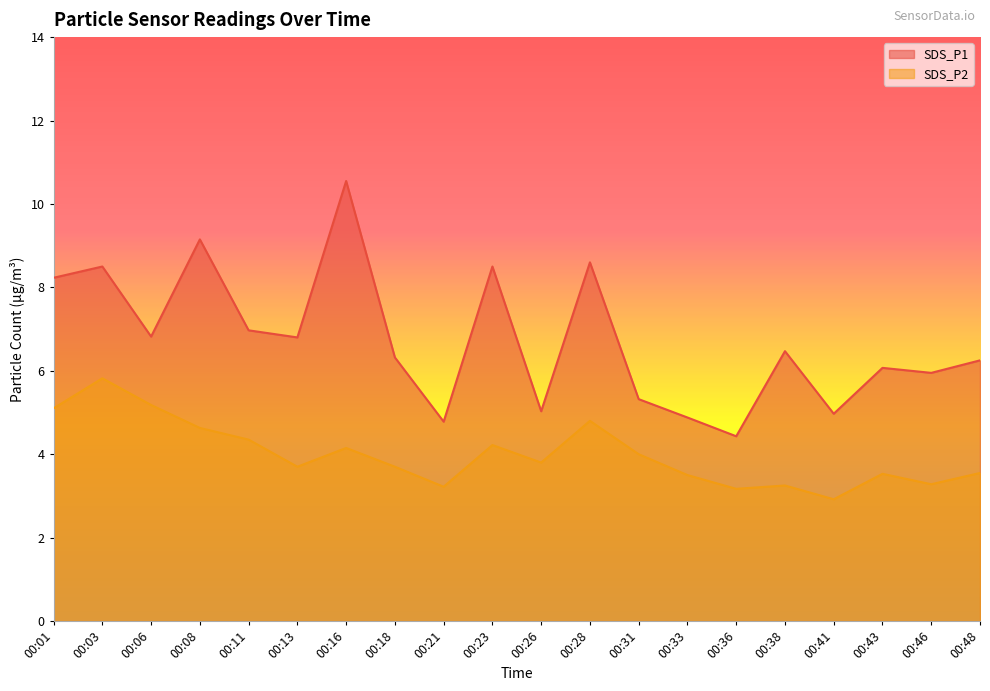

What is the difference between the second highest and second lowest values in the SDS_P2 series?

2.0